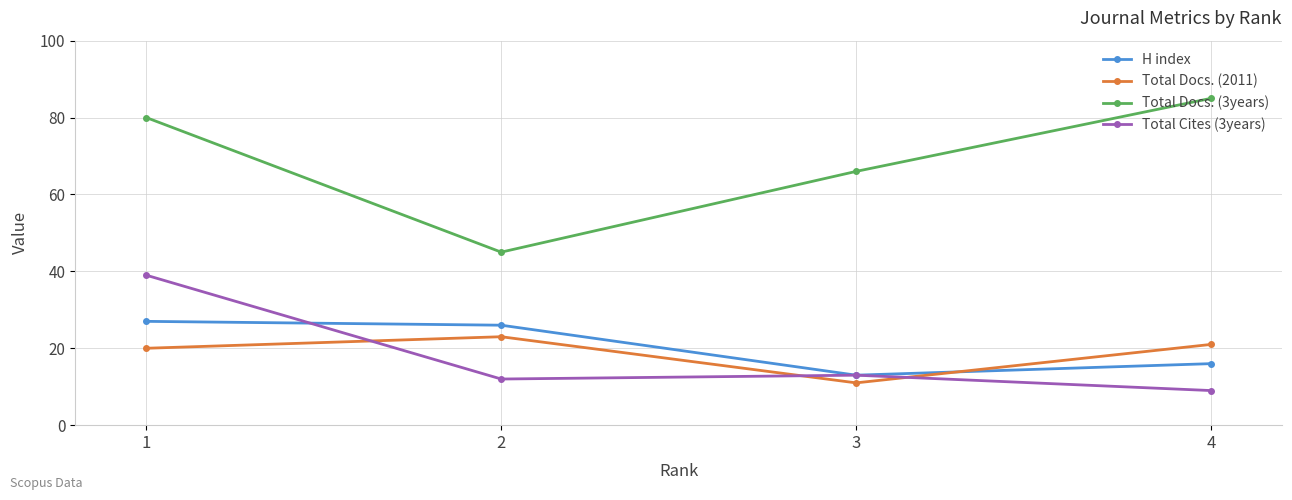

Rank the series by their maximum value, from highest to lowest.

Total Docs. (3years), Total Cites (3years), H index, Total Docs. (2011)